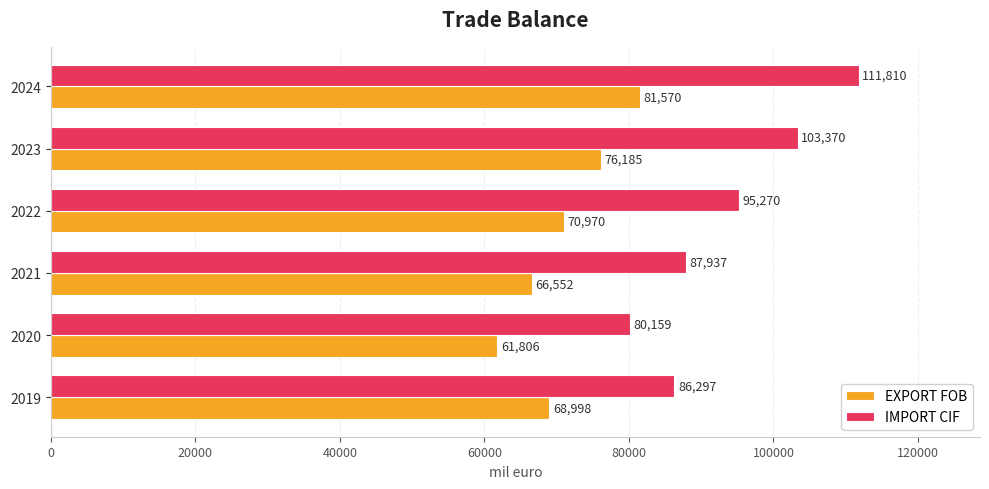

Between 2020 and 2021, which series saw the biggest shift?

IMPORT CIF